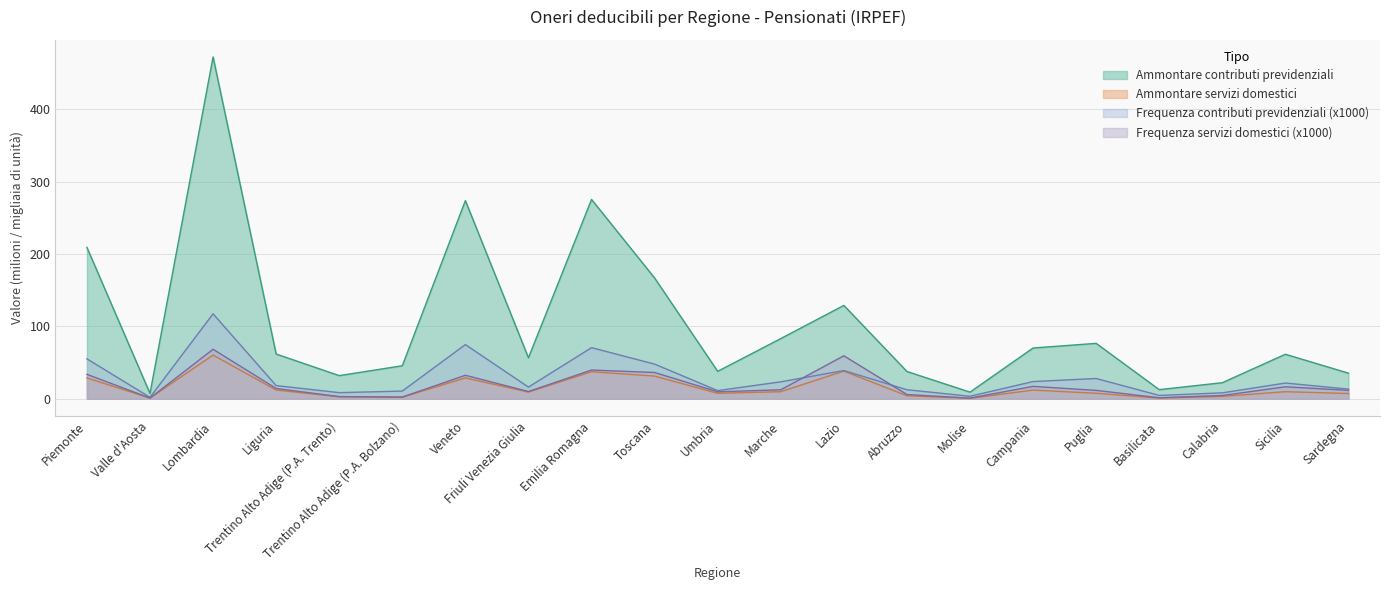

Does the chart display data point markers on the line(s)?

No